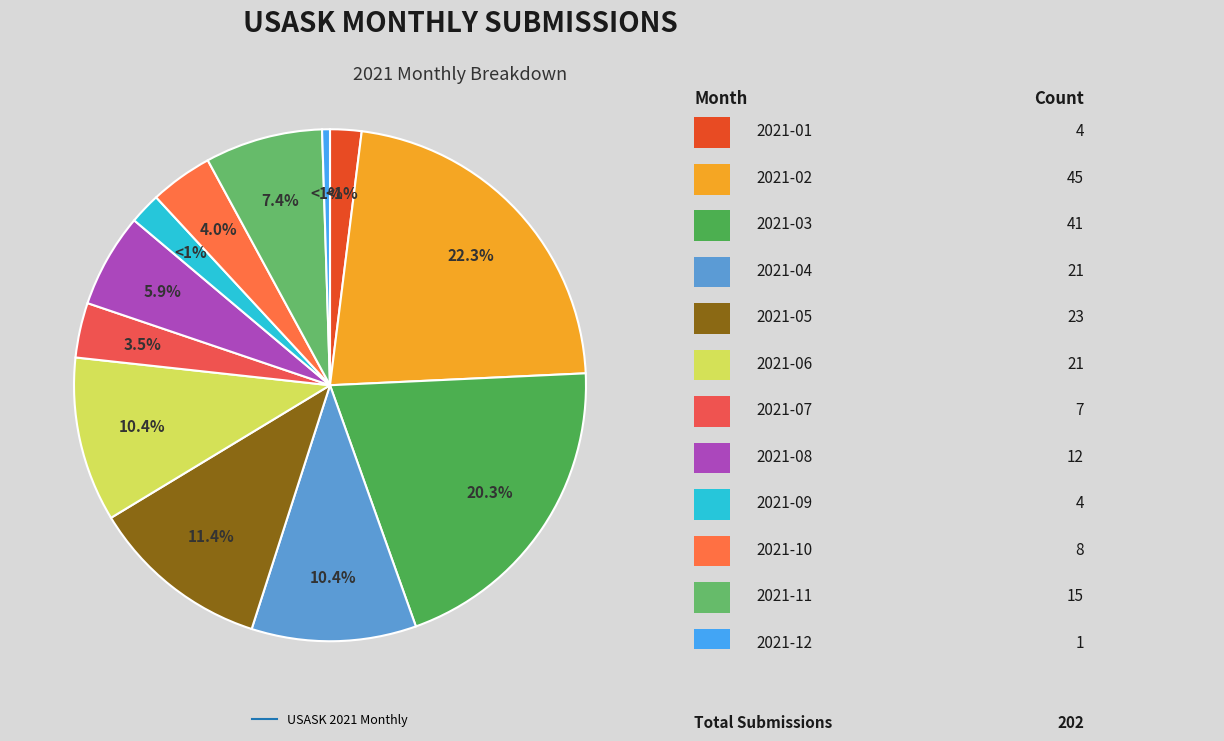

The 2021-12 slice represents 15% of the pie. True or false?

False